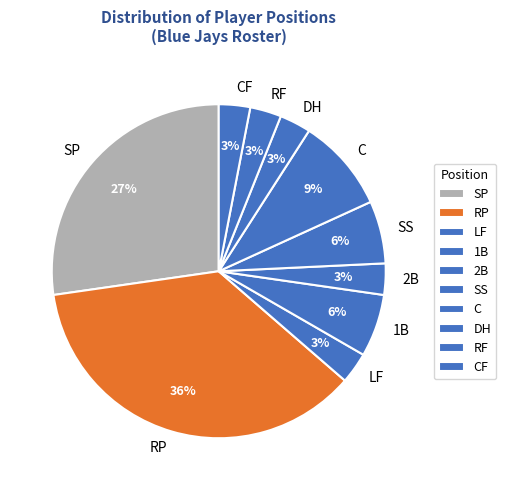

What percentage is the DH slice, to the nearest percent?

3%